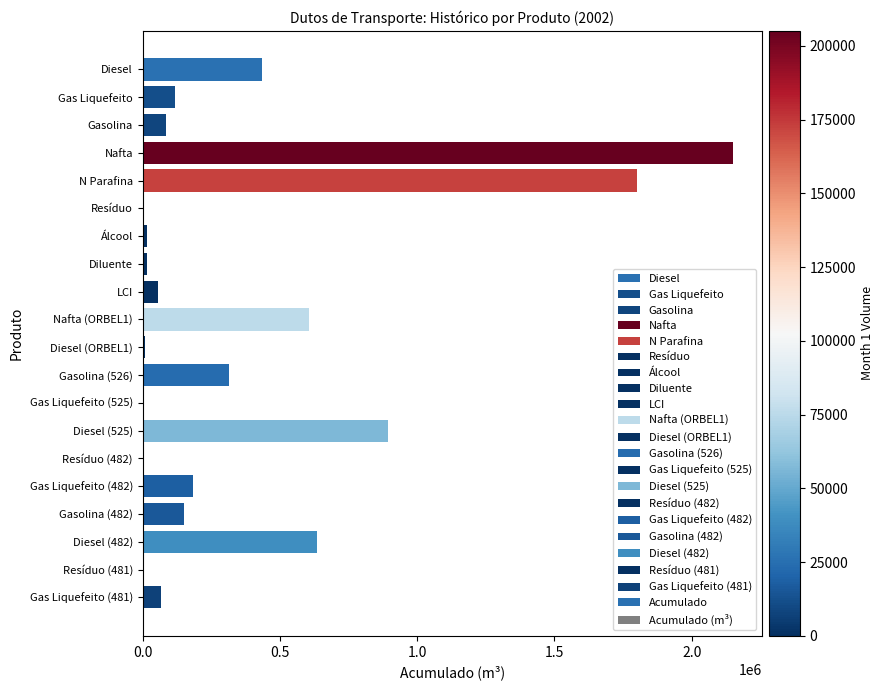

What is the maximum value shown in the chart?

2148784